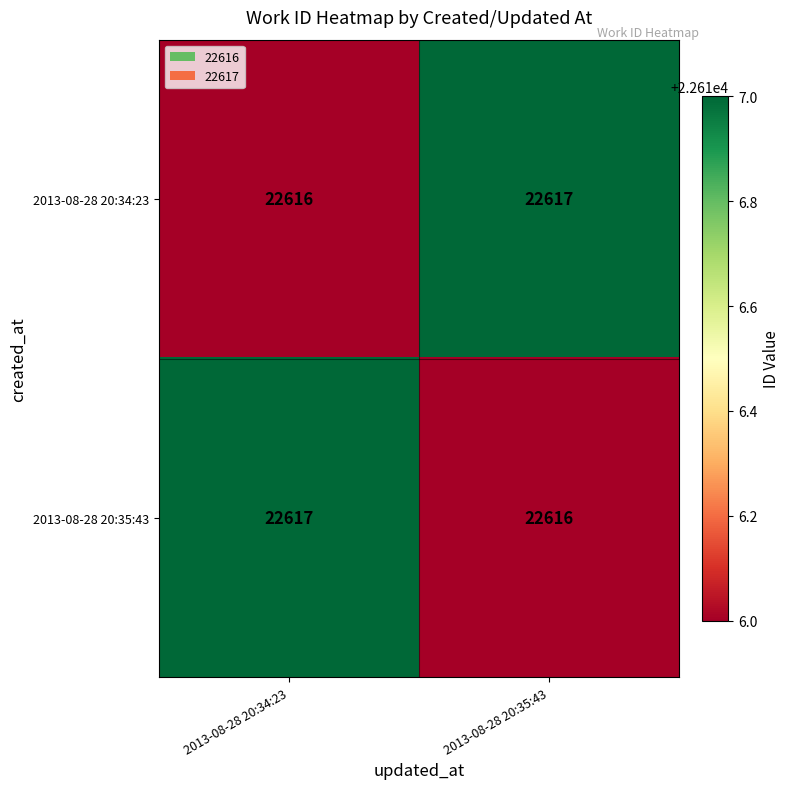

At which label is 2013-08-28 20:35:43 closest to 22616?

2013-08-28 20:35:43